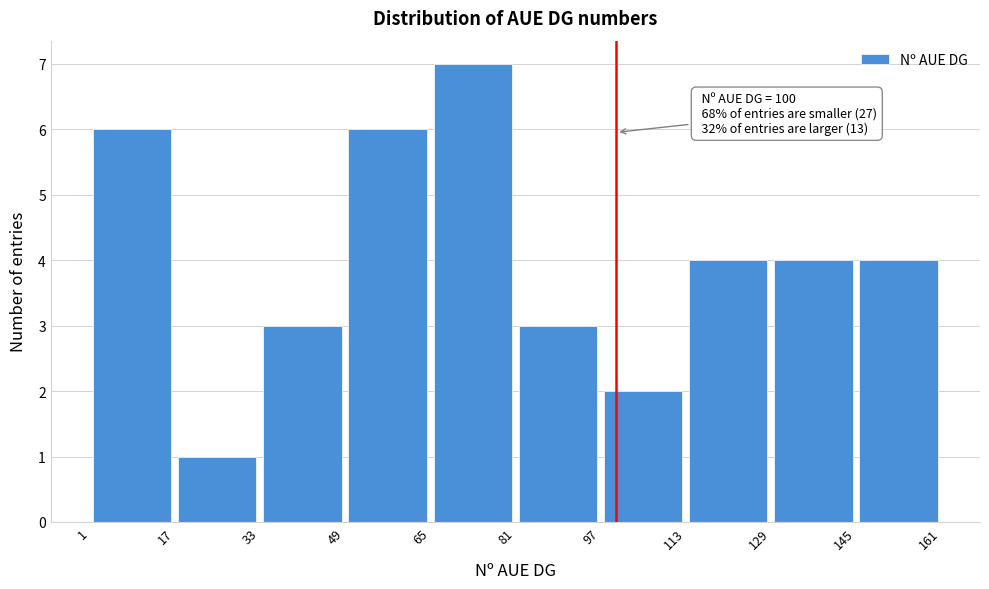

Which range on the x-axis has the tallest bar?

65 to 81